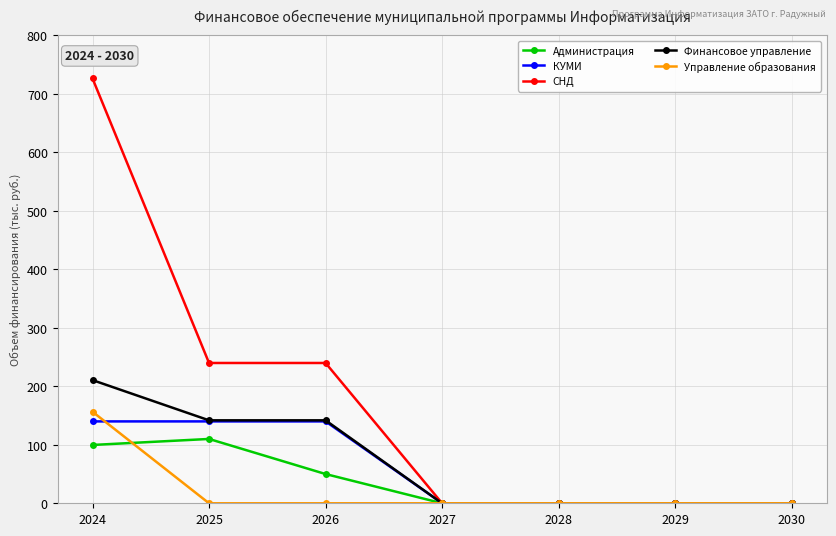

What is the value of the СНД point at the 3rd from the left?

239.9